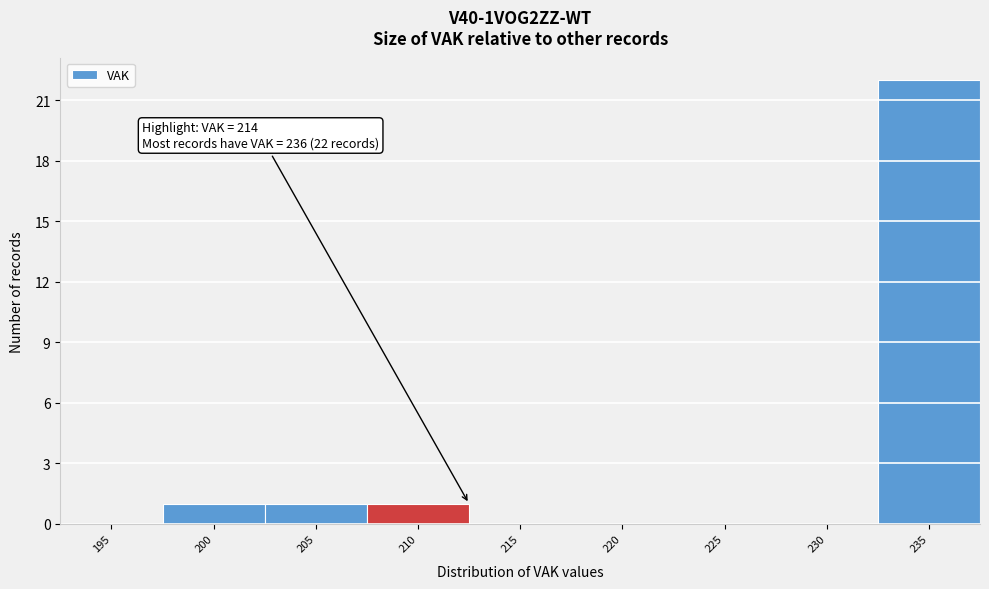

Reading left to right, transcribe all the data shown in this chart.

195=0	200=1	205=1	210=1	215=0	220=0	225=0	230=0	235=22